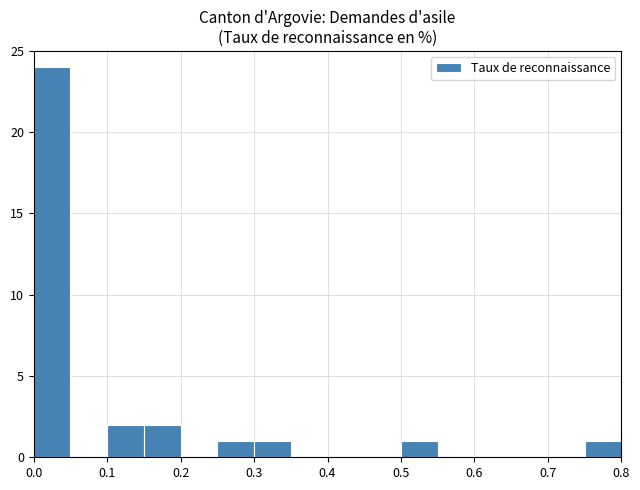

Which range on the x-axis has the tallest bar?

0.00 to 0.05